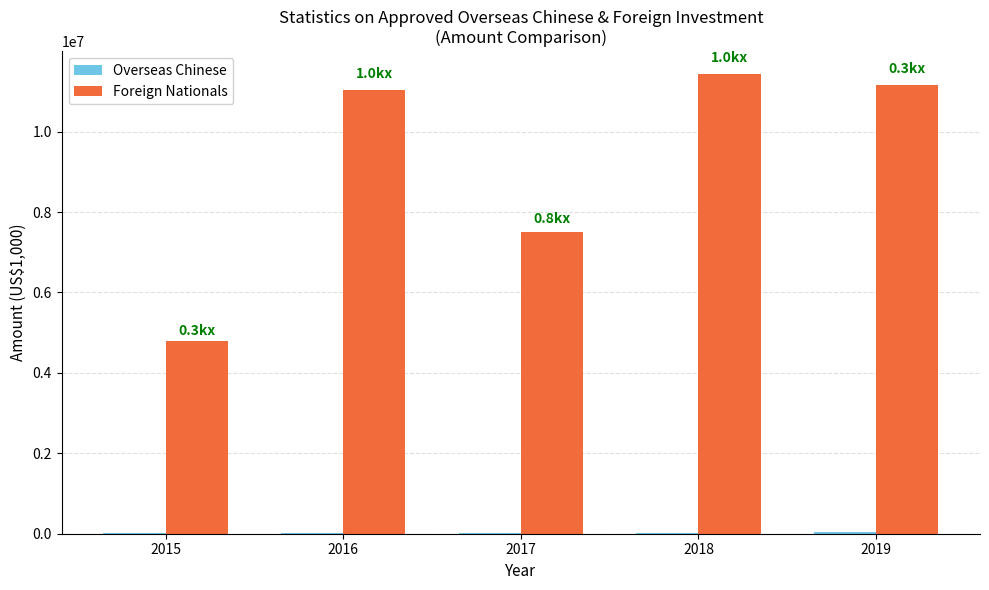

The value of Foreign Nationals at 2017 is 7503791.2. True or false?

True